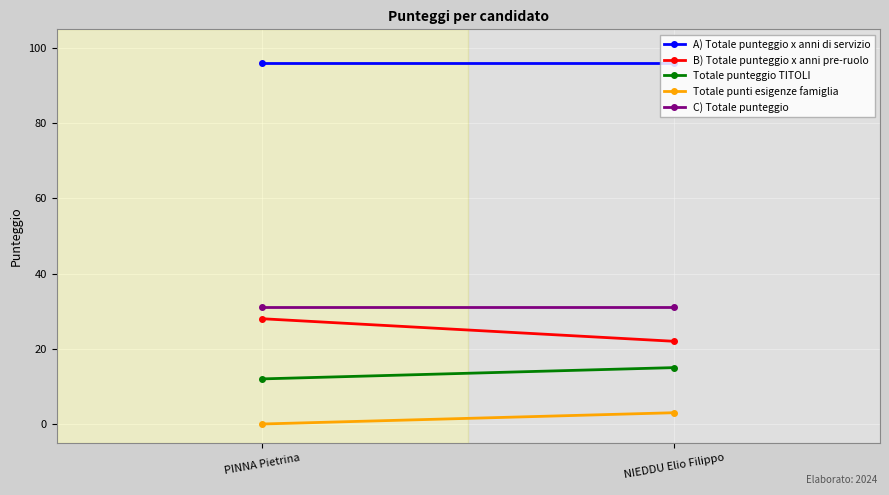

What is the sum of the C) Totale punteggio values at PINNA Pietrina and NIEDDU Elio Filippo?

62